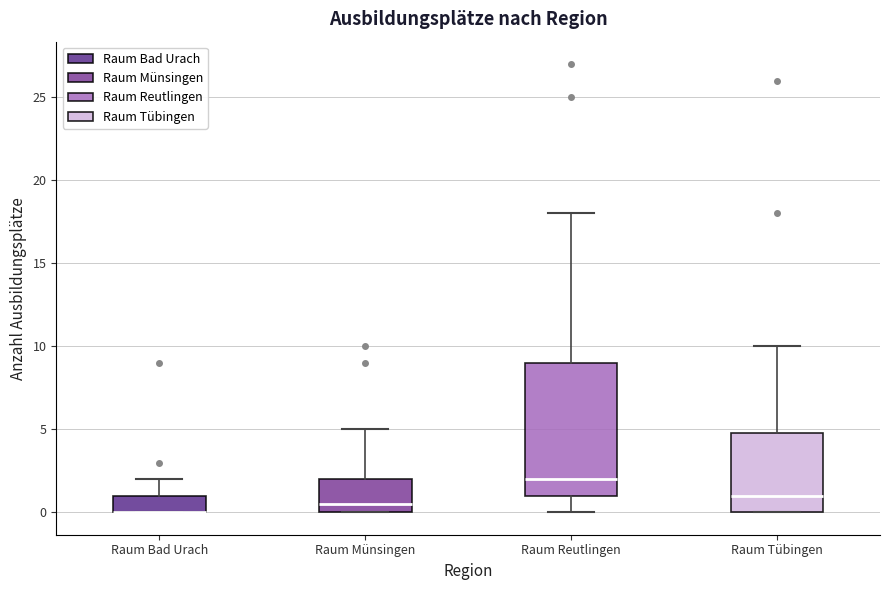

Which box is the tallest, from its lower edge to its upper edge?

Raum Reutlingen